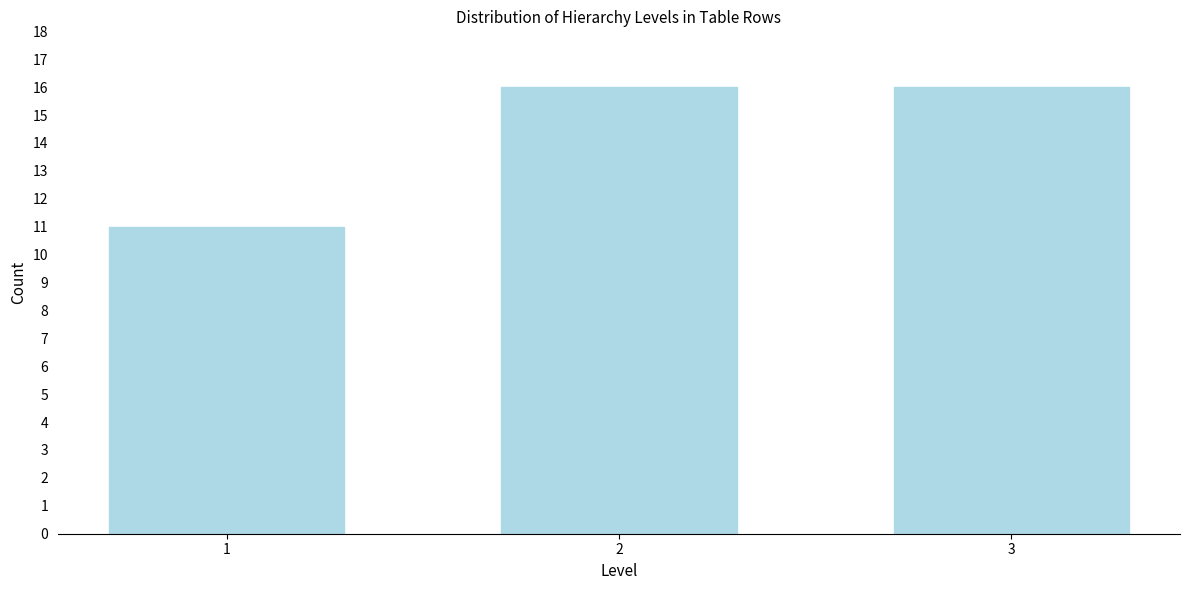

Reading left to right, transcribe all the data shown in this chart.

11	16	16